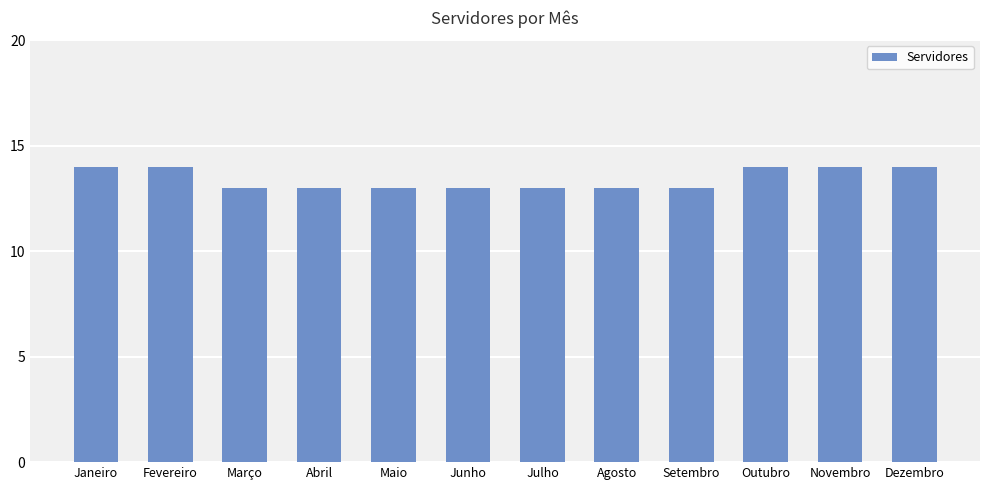

Reading left to right, extract all data points from this chart.

Janeiro=14	Fevereiro=14	Março=13	Abril=13	Maio=13	Junho=13	Julho=13	Agosto=13	Setembro=13	Outubro=14	Novembro=14	Dezembro=14